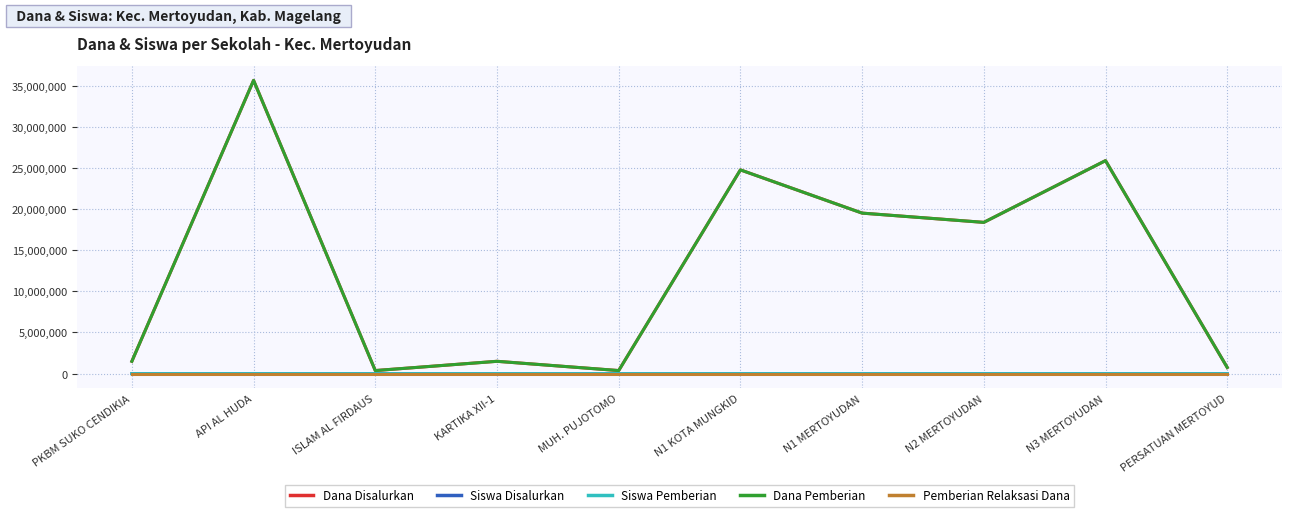

At which category is the sum across all series the highest?

API AL HUDA